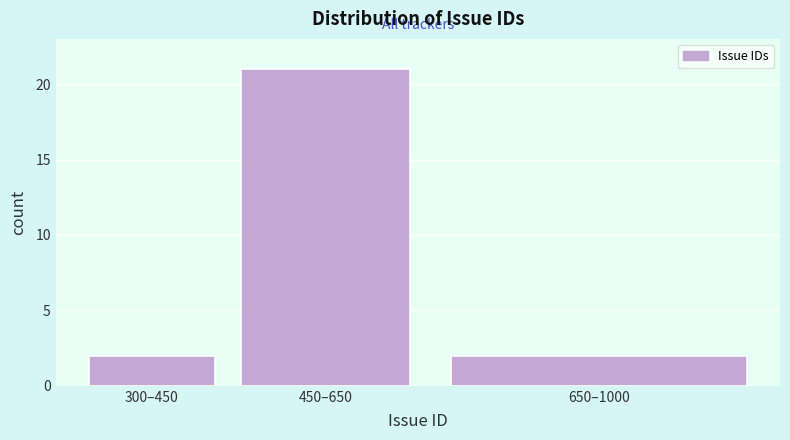

Reading left to right, transcribe all the data shown in this chart.

2	21	2